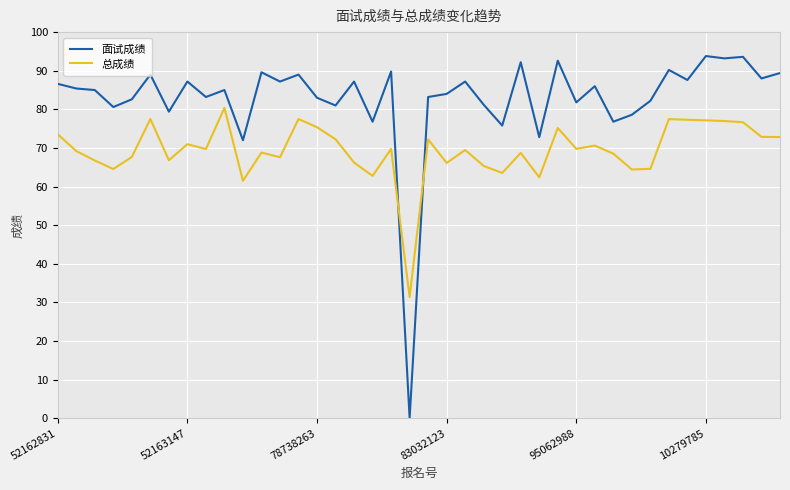

Rank the series by their average value, from highest to lowest.

面试成绩, 总成绩